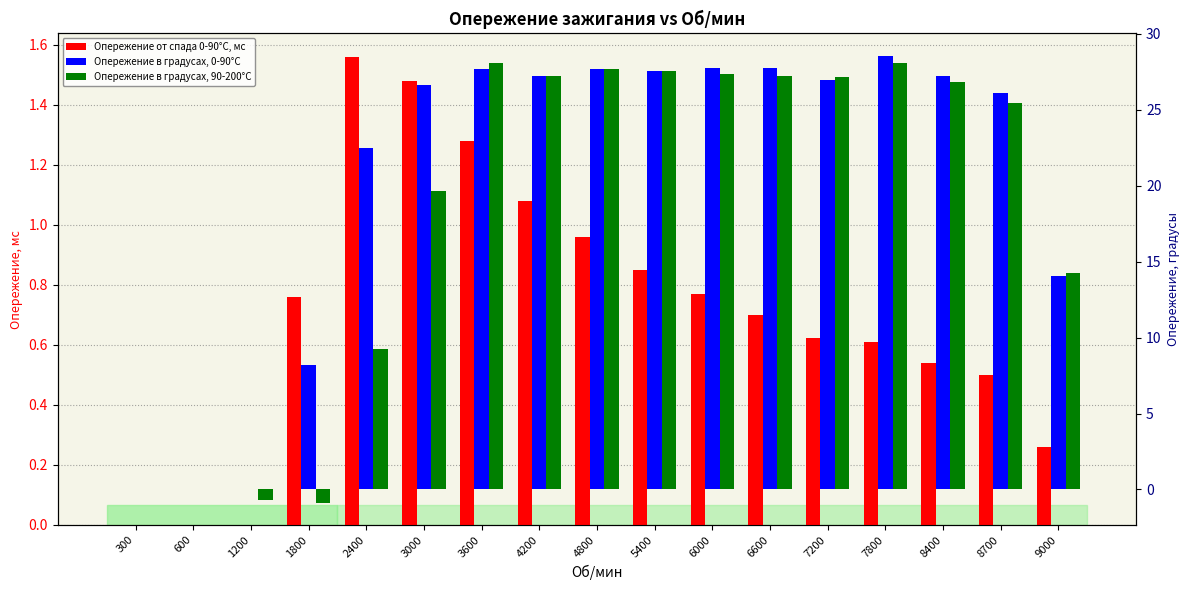

Which category has the lowest value in the Опережение от спада 0-90°С, мс series?

300